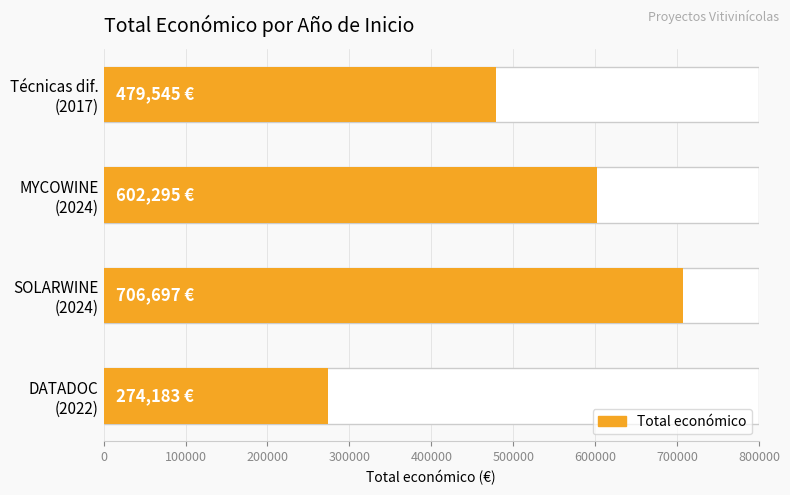

What is the greatest value displayed?

706697.0